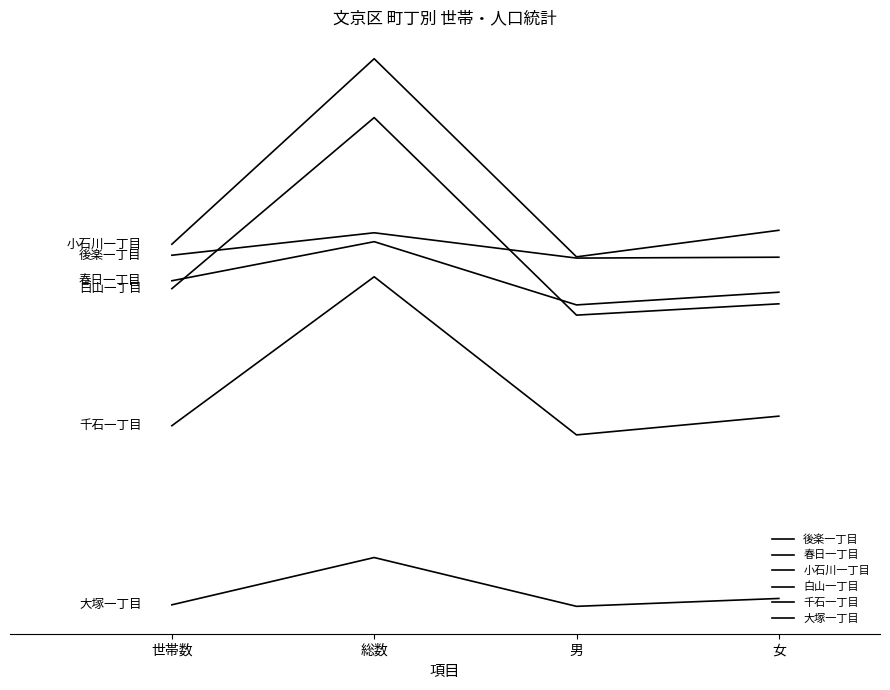

Which has a higher value, 世帯数 or 女?

世帯数